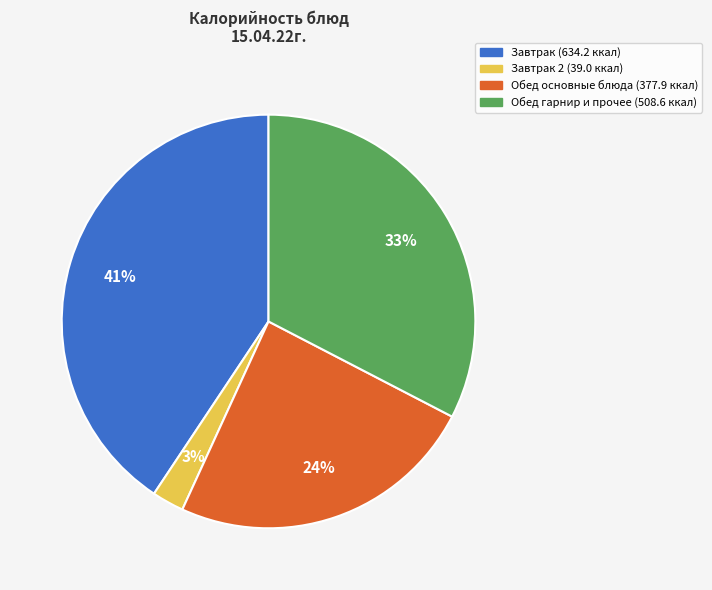

To the nearest percent, what is the difference between the largest and smallest slice percentages?

38%